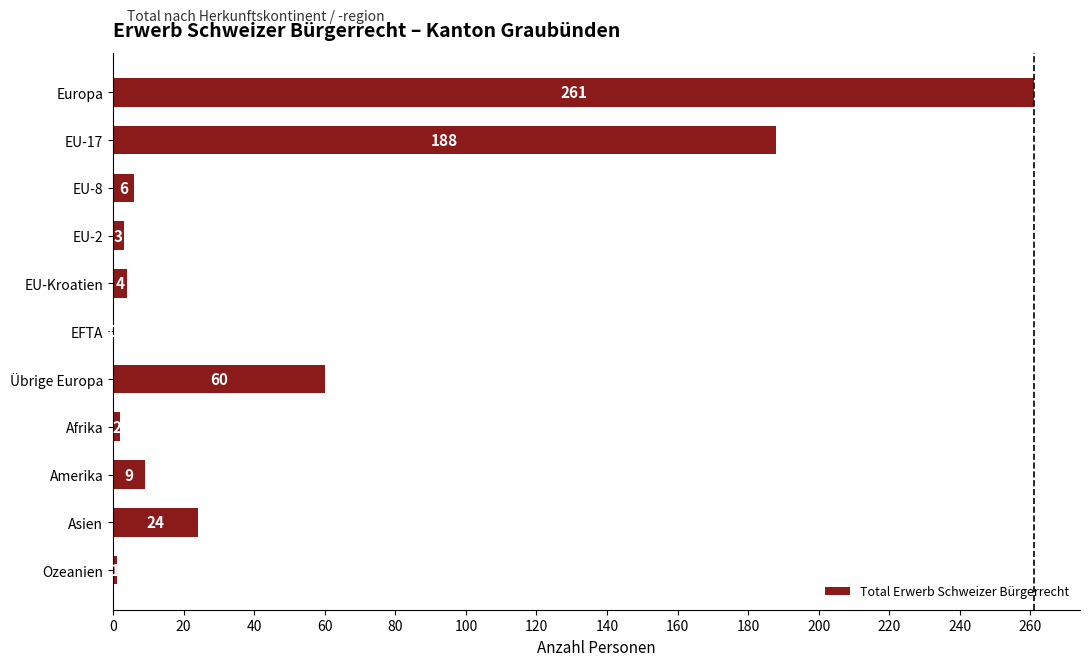

At which category does the chart reach its peak across all series?

Europa